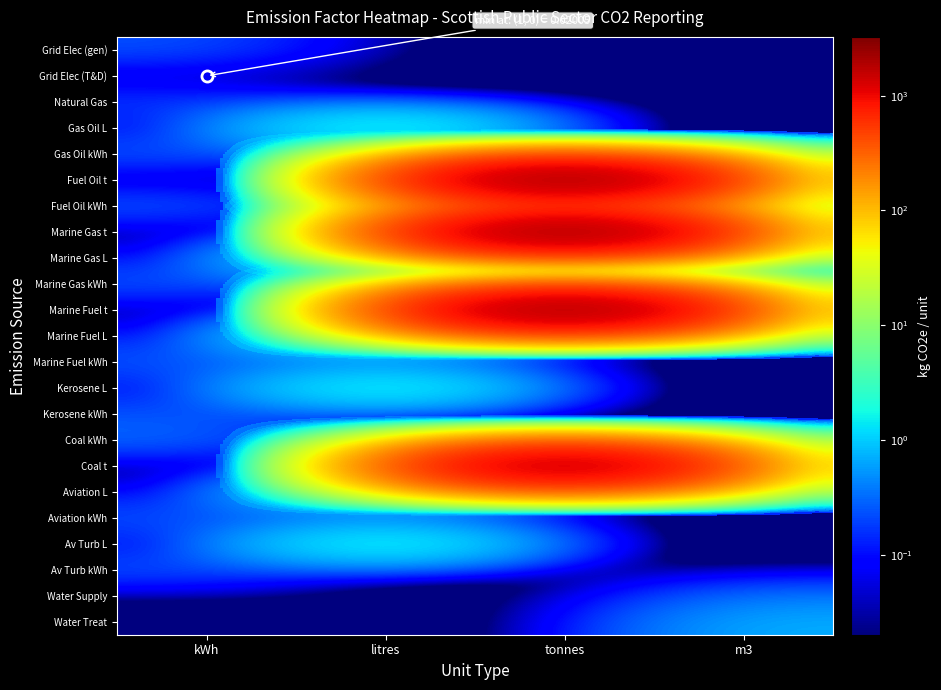

Rank the series by their maximum value, from lowest to highest.

Grid Elec (T&D), Natural Gas, Grid Elec (gen), Aviation kWh, Kerosene kWh, Av Turb kWh, Gas Oil kWh, Marine Gas kWh, Marine Fuel kWh, Fuel Oil kWh, Coal kWh, Water Supply, Water Treat, Aviation L, Kerosene L, Av Turb L, Gas Oil L, Marine Gas L, Marine Fuel L, Coal t, Marine Fuel t, Fuel Oil t, Marine Gas t